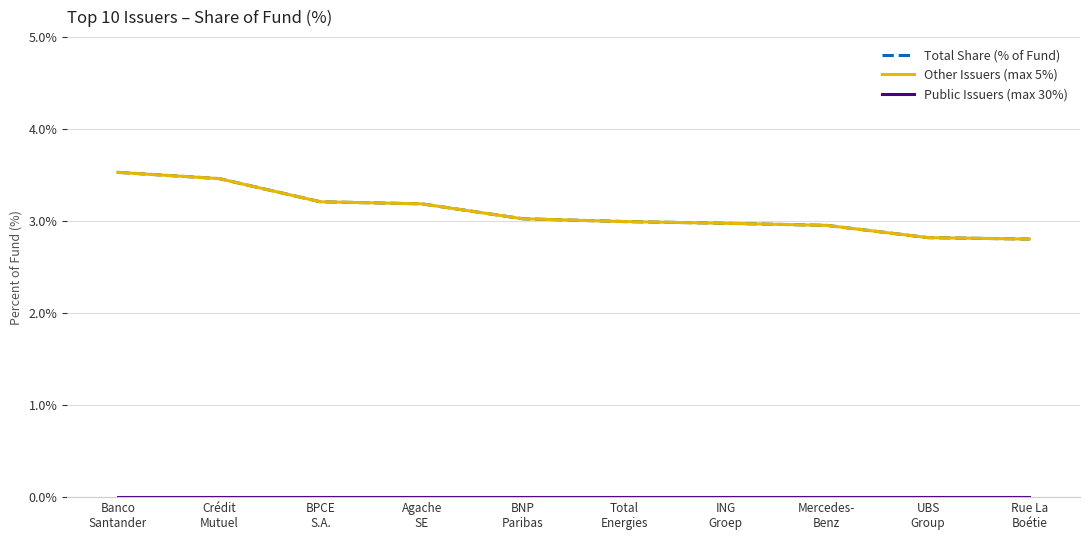

Does the chart have visible grid lines?

Yes